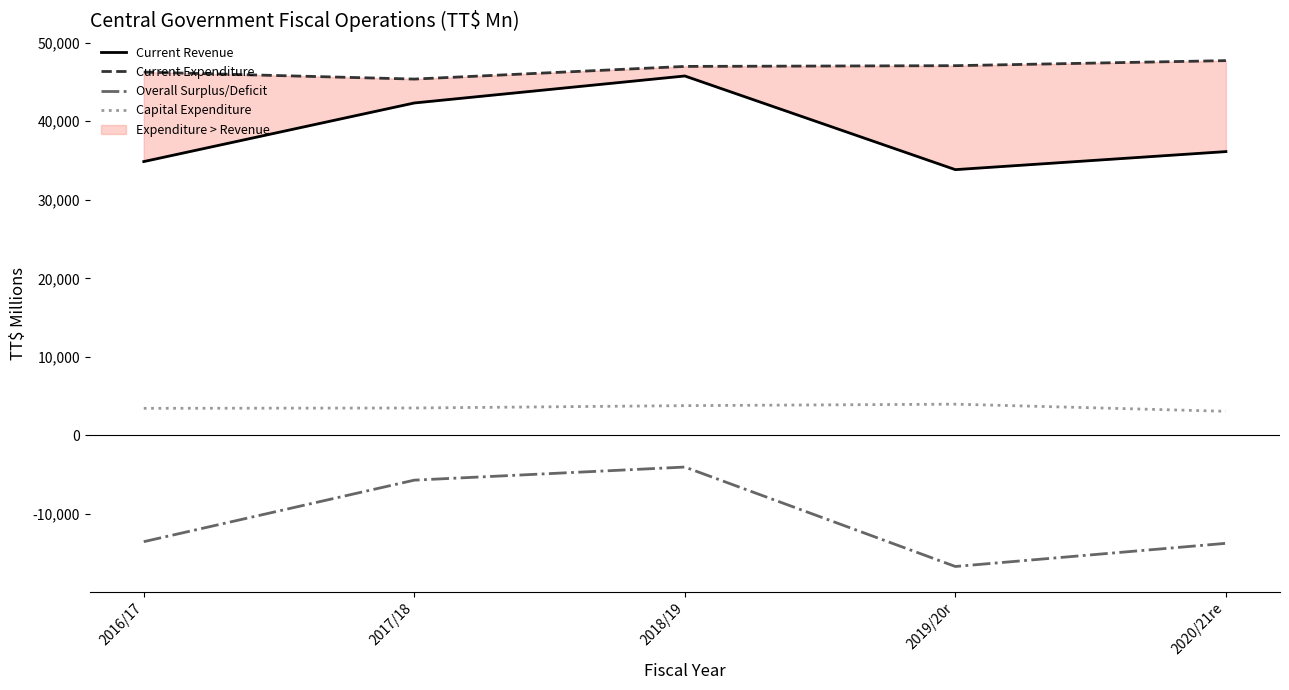

What is the value of the Current Revenue point at the 5th from the left?

36140.5